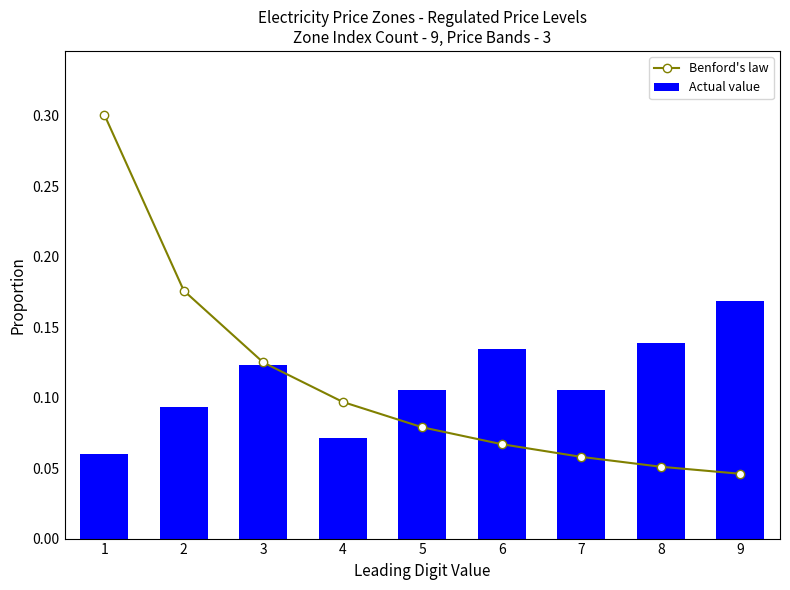

What is the maximum value for Benford's law?

0.3